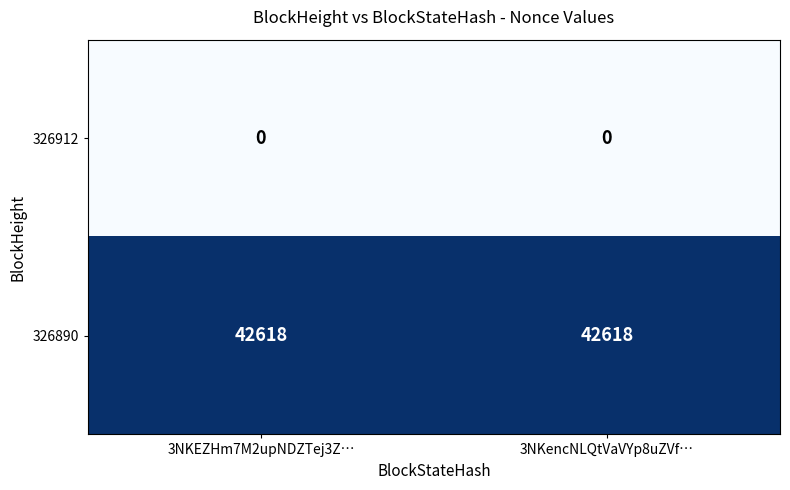

Rank the series at 3NKEZHm7M2upNDZTej3Z… from highest to lowest value.

326890, 326912